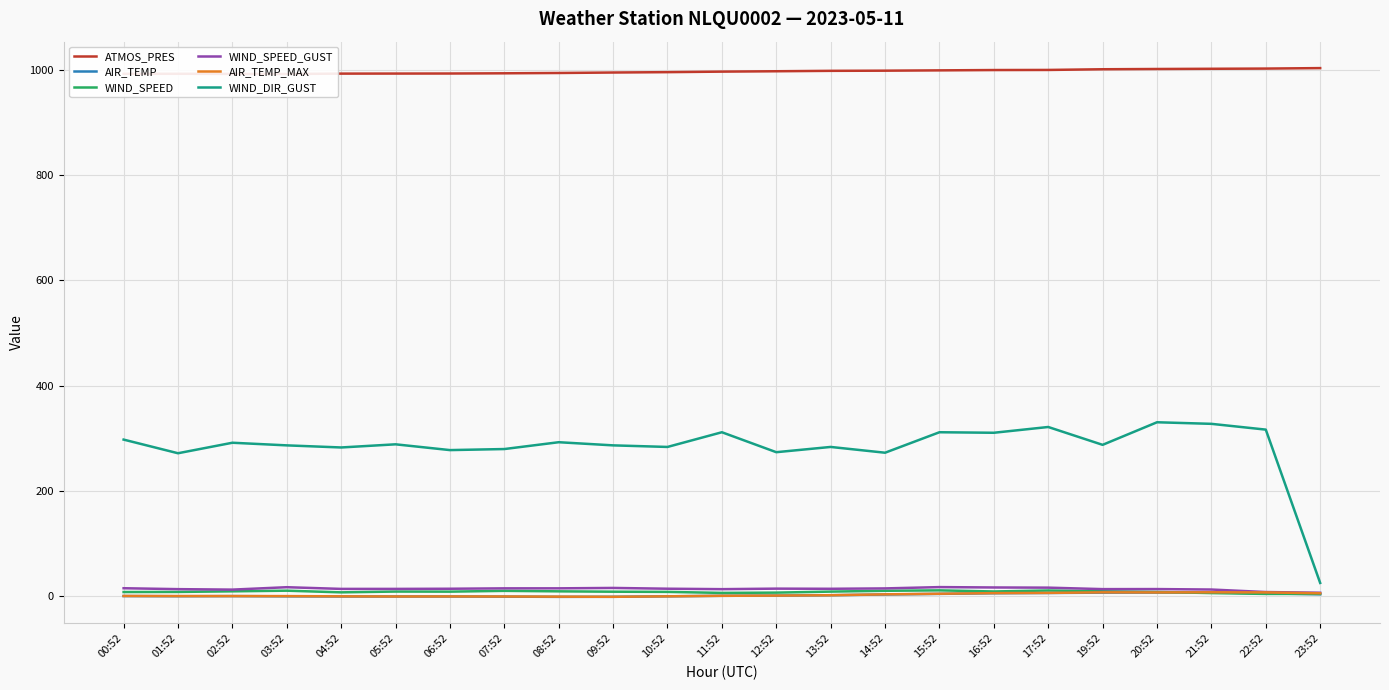

Rank the categories by WIND_SPEED_GUST value from lowest to highest.

23:52, 22:52, 02:52, 21:52, 11:52, 01:52, 19:52, 20:52, 04:52, 05:52, 13:52, 06:52, 10:52, 12:52, 14:52, 07:52, 08:52, 00:52, 09:52, 17:52, 16:52, 03:52, 15:52